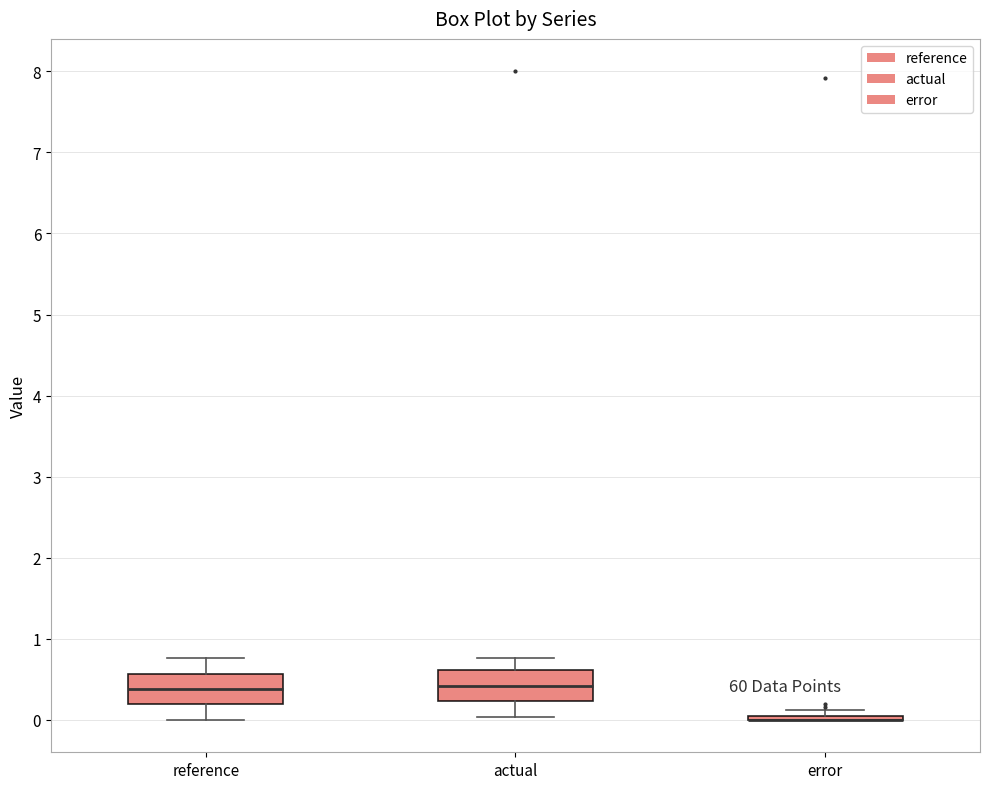

Reading left to right, transcribe this box plot: for each box, give where its median line is, the range the box spans, and where its two whiskers end, as read against the y-axis. The values are not printed on the chart, so give them approximately, as read against the axis.

reference: median 0.4, box 0.2 to 0.6, whiskers 0.0 to 0.8
actual: median 0.4, box 0.2 to 0.6, whiskers 0.0 to 0.8
error: box collapsed to a line at 0.0, whiskers 0.0 to 0.1